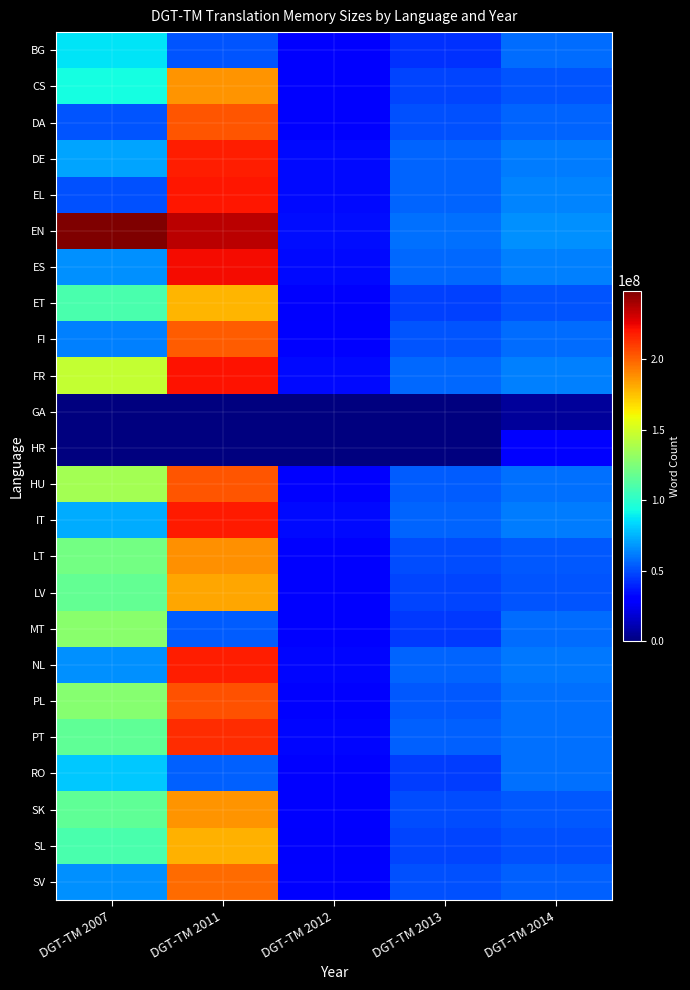

Reading left to right, transcribe all the data shown in this chart.

BG: DGT-TM 2007=87317446	DGT-TM 2011=51991411	DGT-TM 2012=30617378	DGT-TM 2013=43464690	DGT-TM 2014=57425955
CS: DGT-TM 2007=93905570	DGT-TM 2011=186481331	DGT-TM 2012=28315606	DGT-TM 2013=48129868	DGT-TM 2014=52216953
DA: DGT-TM 2007=52230263	DGT-TM 2011=203076287	DGT-TM 2012=30073098	DGT-TM 2013=51158575	DGT-TM 2014=56081231
DE: DGT-TM 2007=71812721	DGT-TM 2011=217990654	DGT-TM 2012=33149463	DGT-TM 2013=55487420	DGT-TM 2014=61591671
EL: DGT-TM 2007=50891589	DGT-TM 2011=220088584	DGT-TM 2012=33758098	DGT-TM 2013=56250197	DGT-TM 2014=63304288
EN: DGT-TM 2007=248520422	DGT-TM 2011=235445974	DGT-TM 2012=34936886	DGT-TM 2013=58993259	DGT-TM 2014=66066698
ES: DGT-TM 2007=66633263	DGT-TM 2011=222378371	DGT-TM 2012=33825852	DGT-TM 2013=57214126	DGT-TM 2014=62647672
ET: DGT-TM 2007=109639473	DGT-TM 2011=178450177	DGT-TM 2012=27808316	DGT-TM 2013=47016641	DGT-TM 2014=52336113
FI: DGT-TM 2007=62445122	DGT-TM 2011=201852230	DGT-TM 2012=30999180	DGT-TM 2013=51647875	DGT-TM 2014=57990982
FR: DGT-TM 2007=145775072	DGT-TM 2011=220495714	DGT-TM 2012=33550453	DGT-TM 2013=57084857	DGT-TM 2014=62947112
GA: DGT-TM 2007=0	DGT-TM 2011=0	DGT-TM 2012=447715	DGT-TM 2013=0	DGT-TM 2014=6620949
HR: DGT-TM 2007=0	DGT-TM 2011=0	DGT-TM 2012=0	DGT-TM 2013=0	DGT-TM 2014=29180779
HU: DGT-TM 2007=136394780	DGT-TM 2011=203468935	DGT-TM 2012=31893079	DGT-TM 2013=54307472	DGT-TM 2014=59020735
IT: DGT-TM 2007=73061719	DGT-TM 2011=218886282	DGT-TM 2012=33019439	DGT-TM 2013=55990160	DGT-TM 2014=61173070
LT: DGT-TM 2007=121591294	DGT-TM 2011=187671166	DGT-TM 2012=29709895	DGT-TM 2013=49569090	DGT-TM 2014=53165916
LV: DGT-TM 2007=116683183	DGT-TM 2011=182485729	DGT-TM 2012=28744111	DGT-TM 2013=47979924	DGT-TM 2014=52374683
MT: DGT-TM 2007=128791090	DGT-TM 2011=53828393	DGT-TM 2012=30624654	DGT-TM 2013=45242846	DGT-TM 2014=57806134
NL: DGT-TM 2007=66468715	DGT-TM 2011=217617716	DGT-TM 2012=32936337	DGT-TM 2013=55915827	DGT-TM 2014=61150045
PL: DGT-TM 2007=127455317	DGT-TM 2011=204226667	DGT-TM 2012=31929050	DGT-TM 2013=52878456	DGT-TM 2014=58421511
PT: DGT-TM 2007=115819748	DGT-TM 2011=214312300	DGT-TM 2012=32527585	DGT-TM 2013=54525754	DGT-TM 2014=58485721
RO: DGT-TM 2007=80303501	DGT-TM 2011=54524366	DGT-TM 2012=31515198	DGT-TM 2013=45981064	DGT-TM 2014=58862733
SK: DGT-TM 2007=116478978	DGT-TM 2011=186503987	DGT-TM 2012=29211255	DGT-TM 2013=49705318	DGT-TM 2014=53149591
SL: DGT-TM 2007=109425069	DGT-TM 2011=179100477	DGT-TM 2012=27755047	DGT-TM 2013=47578956	DGT-TM 2014=51058107
SV: DGT-TM 2007=66098460	DGT-TM 2011=197615114	DGT-TM 2012=29956177	DGT-TM 2013=50857869	DGT-TM 2014=55191376